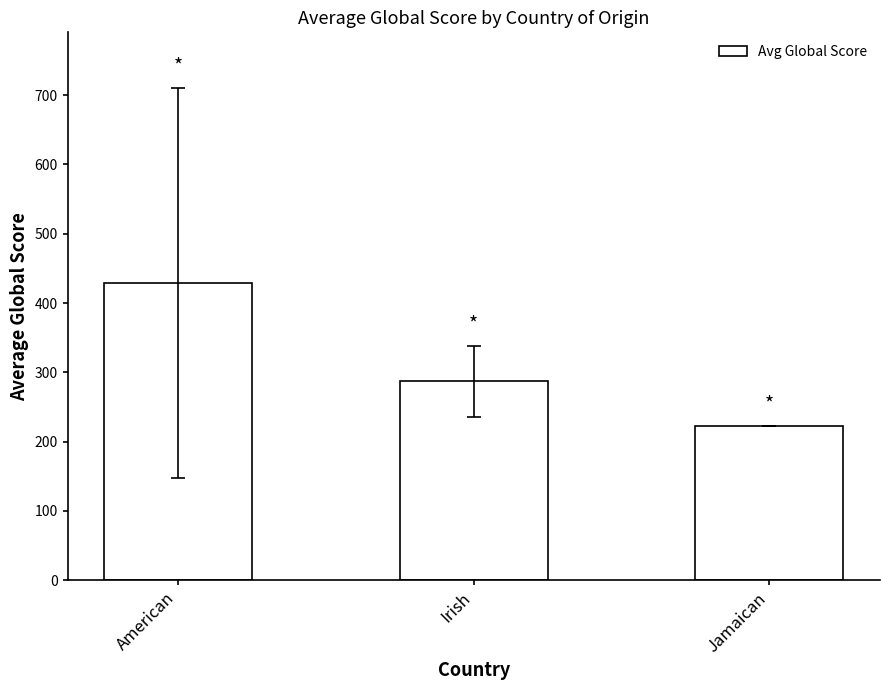

Where does the data first go above 287?

American